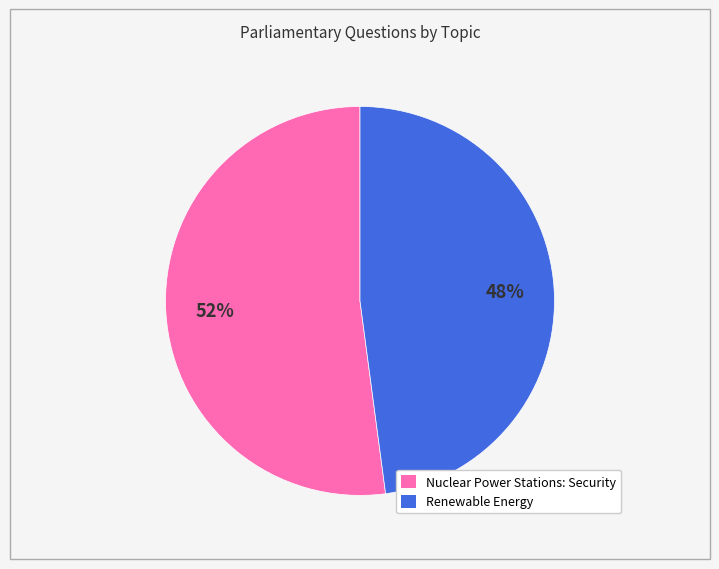

To the nearest percent, what is the average slice percentage?

50%